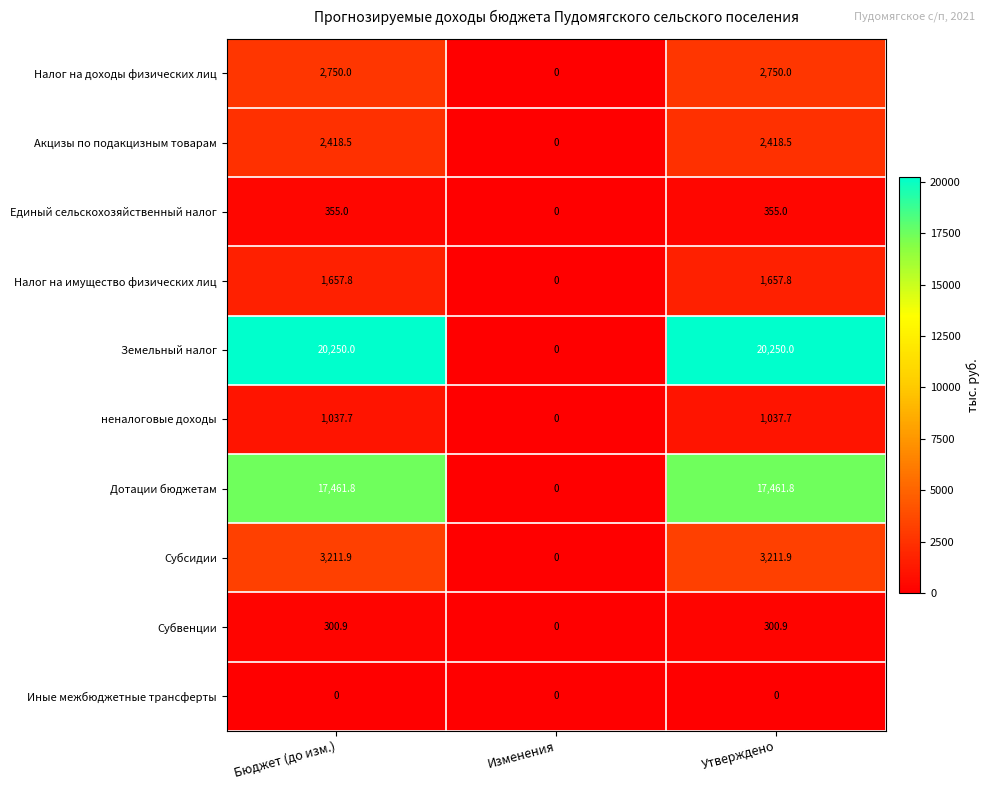

What is the sum of the Акцизы по подакцизным товарам values at Утверждено and Изменения?

2418.5